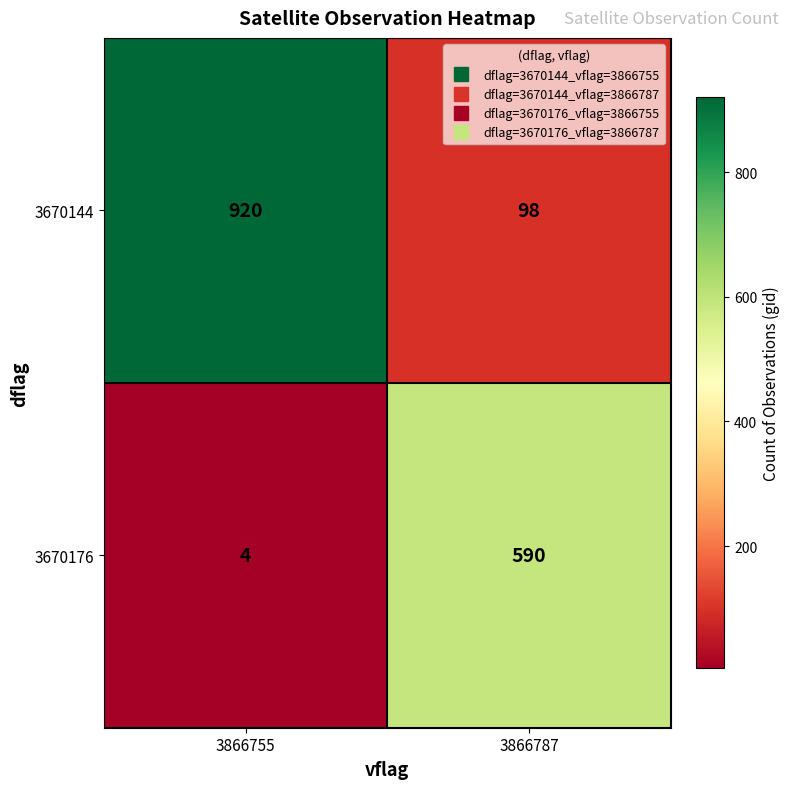

What is the lowest value of the 3670176 series?

4